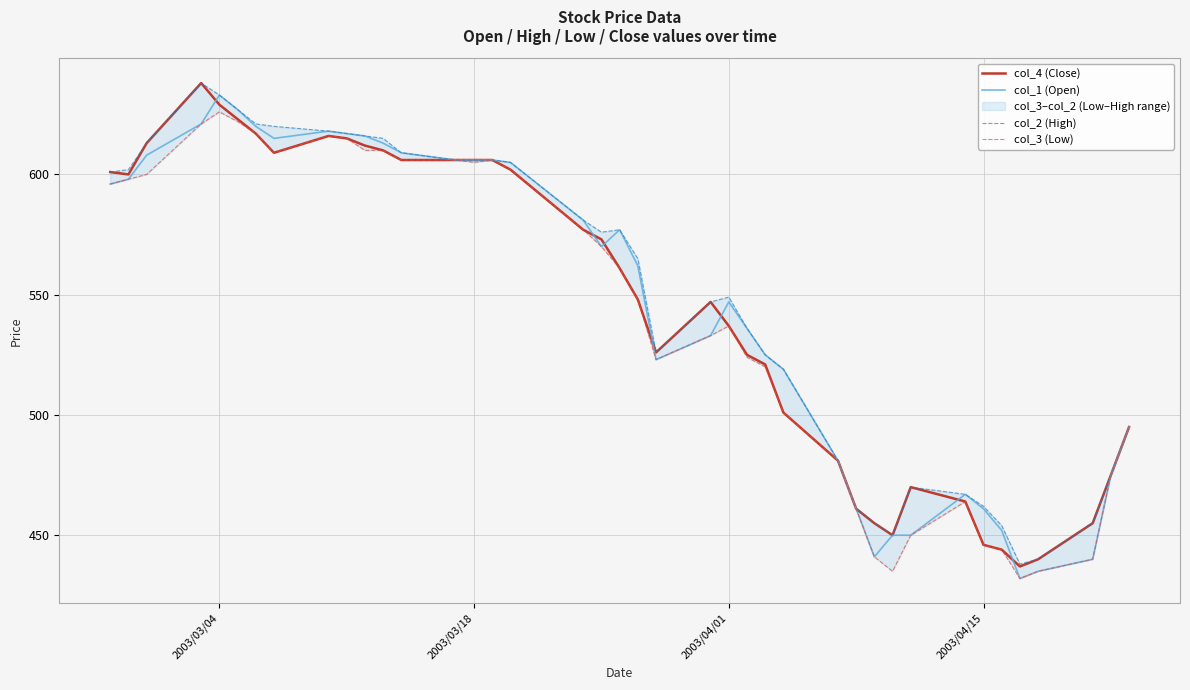

What is the lowest value of the col_1 (Open) series?

432